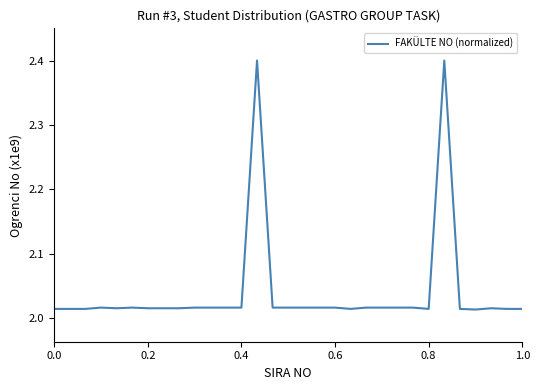

What is the difference between the maximum and minimum values?

0.4